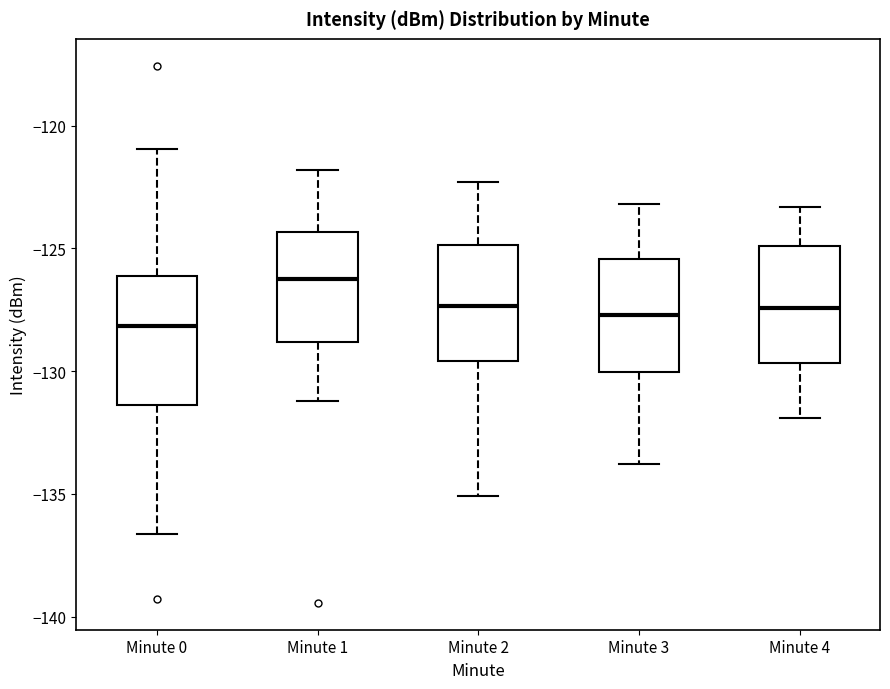

Reading left to right, read every box against the y-axis: the position of its median line, the range the box covers, and the ends of its whiskers. The values are not printed on the chart, so give them approximately, as read against the axis.

Minute 0: median -128.0, box -131.5 to -126.0, whiskers -136.5 to -121.0
Minute 1: median -126.0, box -129.0 to -124.5, whiskers -131.0 to -122.0
Minute 2: median -127.5, box -129.5 to -125.0, whiskers -135.0 to -122.5
Minute 3: median -127.5, box -130.0 to -125.5, whiskers -134.0 to -123.0
Minute 4: median -127.5, box -129.5 to -125.0, whiskers -132.0 to -123.5